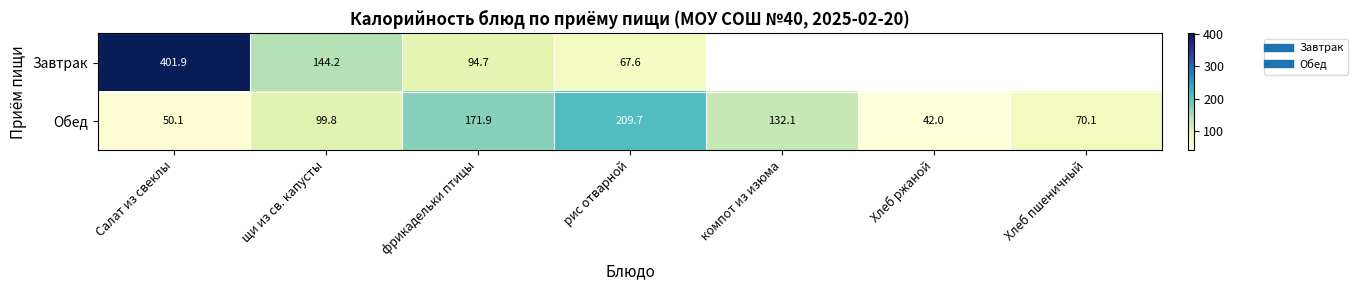

Which series has the largest range (max minus min)?

Завтрак